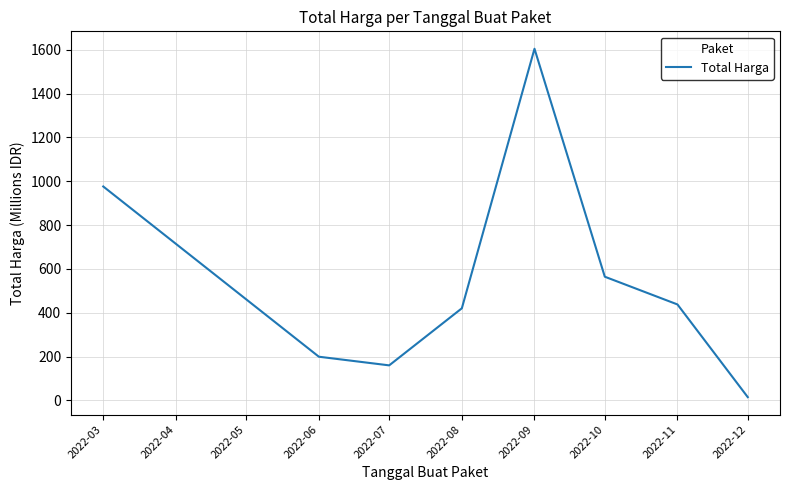

Is it true that the value at 2022-10 is 7.8?

False